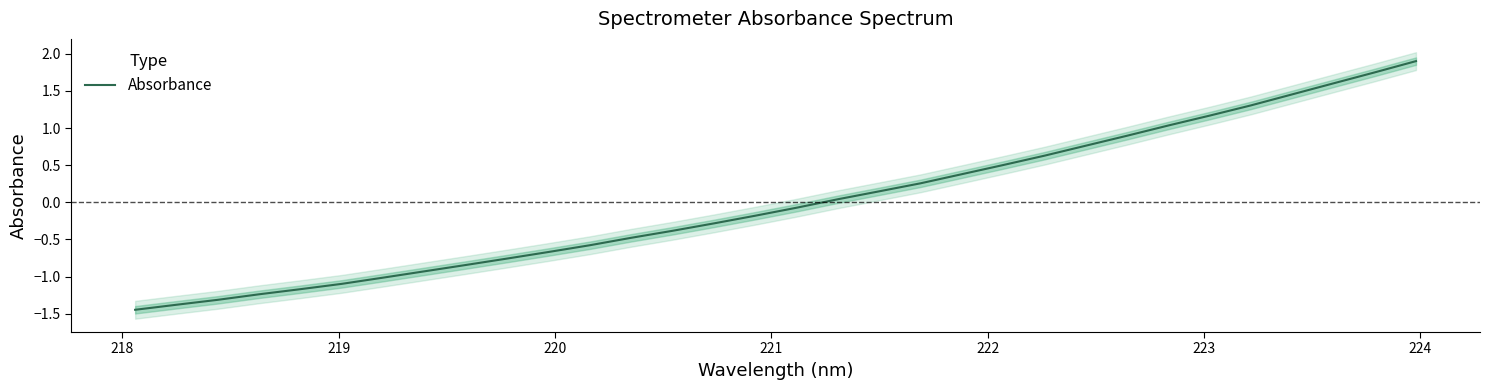

Is this an area chart (filled region under the line)?

No